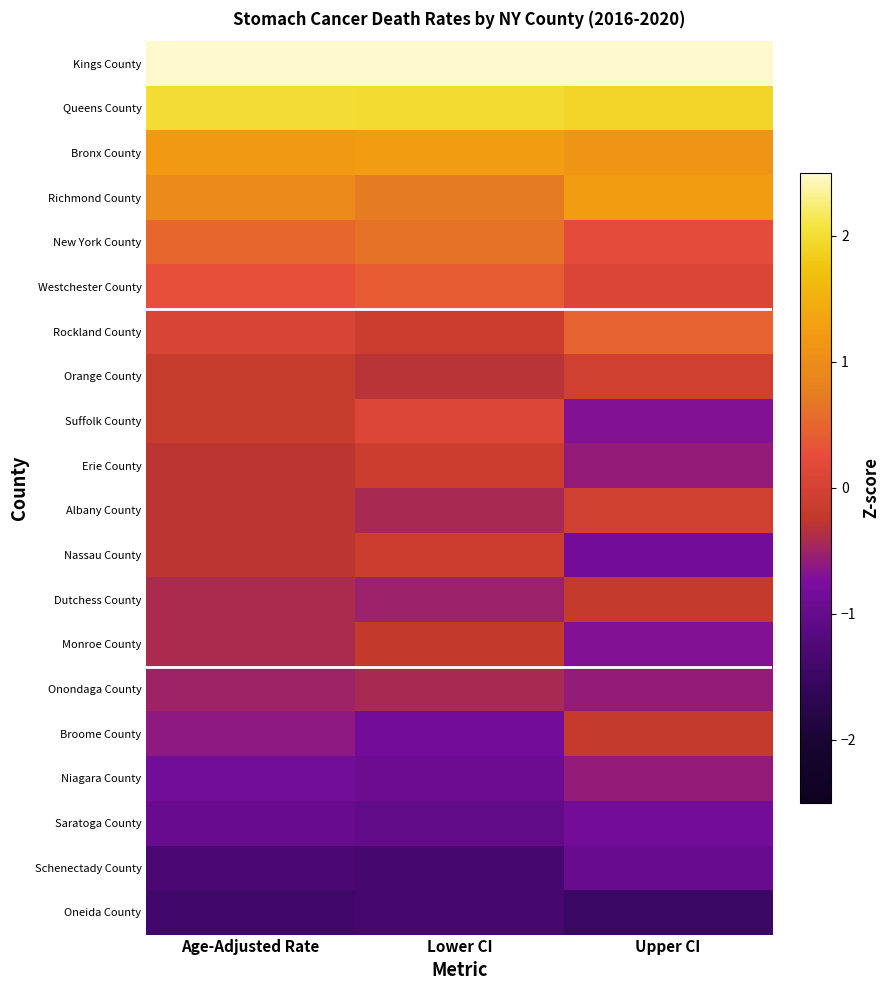

At which category is the sum across all series the highest?

Lower CI